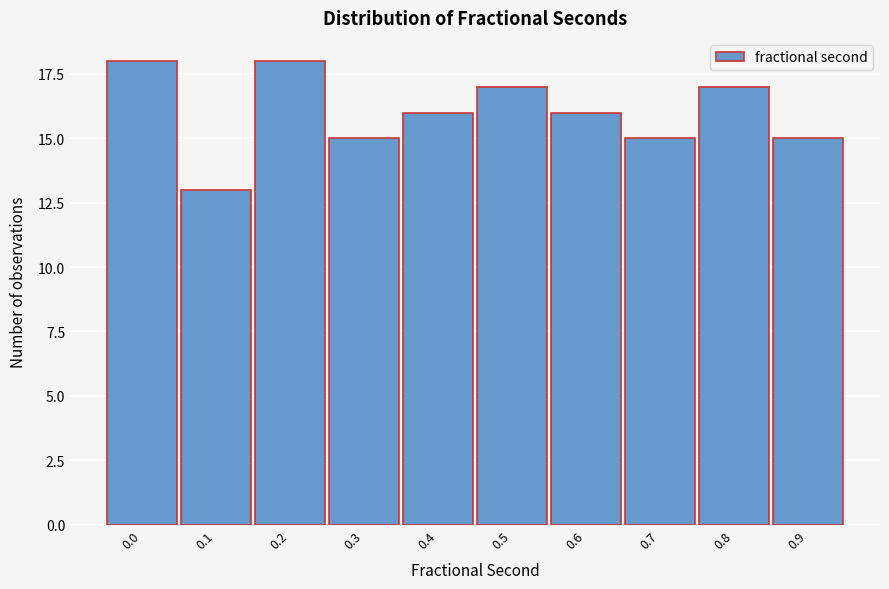

Reading left to right, list all the values displayed in this chart.

18	13	18	15	16	17	16	15	17	15